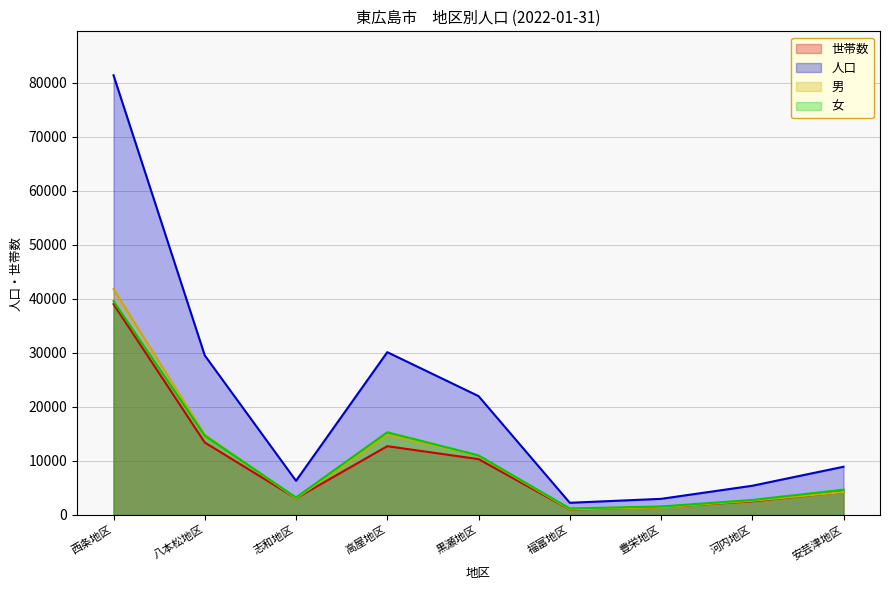

What is the label of the 8th point from the right?

八本松地区